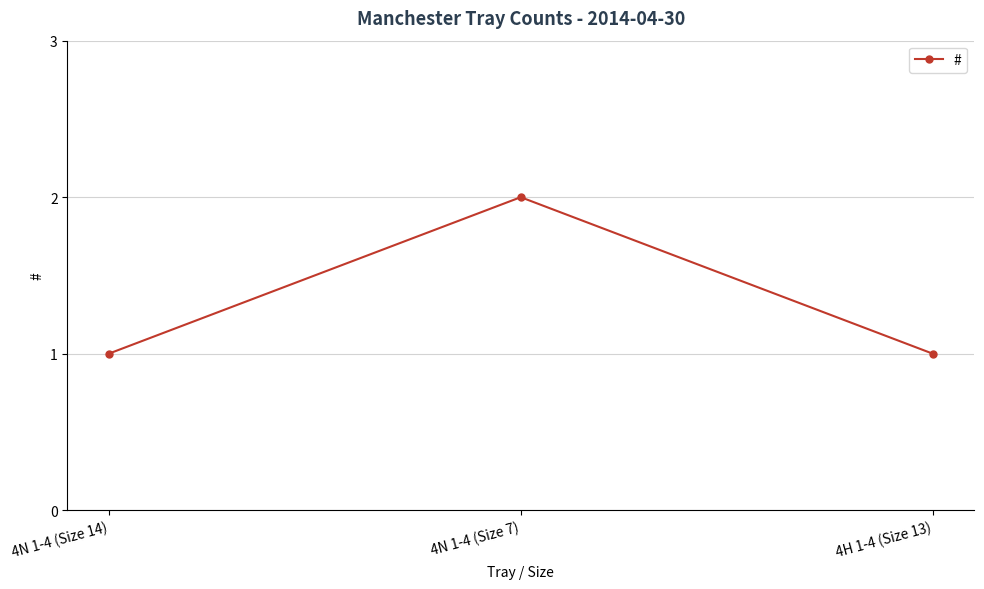

Which label corresponds to the largest value in the chart?

4N 1-4 (Size 7)